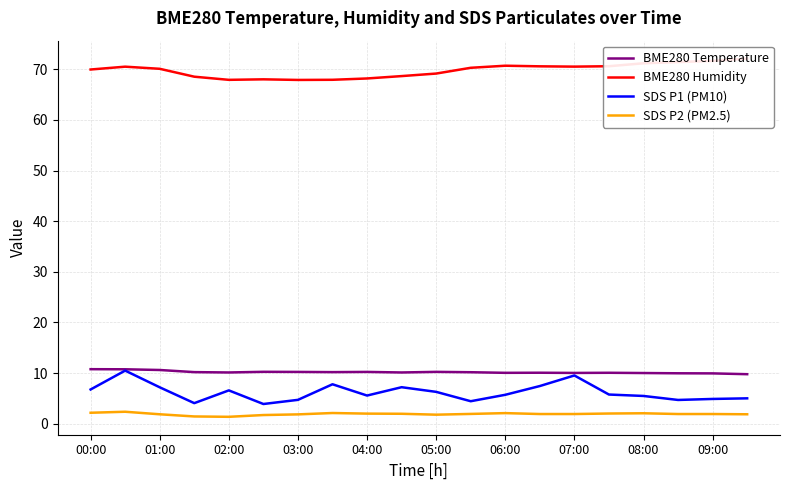

True or false: SDS P1 (PM10) has a value of 10.9 at 02:00.

False